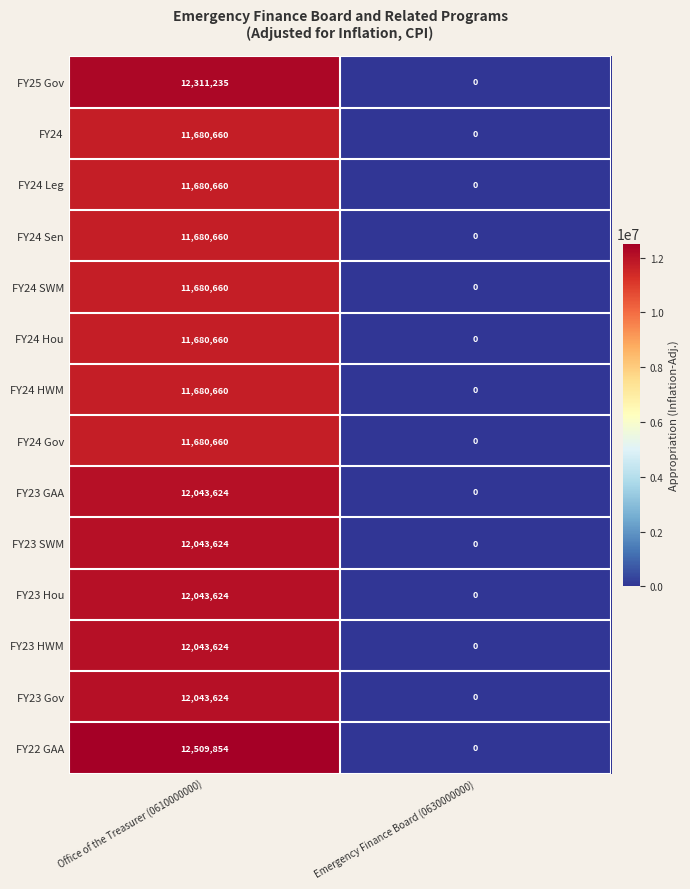

Reading left to right, transcribe all the data shown in this chart.

FY25 Gov: 12311235	0
FY24: 11680660	0
FY24 Leg: 11680660	0
FY24 Sen: 11680660	0
FY24 SWM: 11680660	0
FY24 Hou: 11680660	0
FY24 HWM: 11680660	0
FY24 Gov: 11680660	0
FY23 GAA: 12043624	0
FY23 SWM: 12043624	0
FY23 Hou: 12043624	0
FY23 HWM: 12043624	0
FY23 Gov: 12043624	0
FY22 GAA: 12509854	0